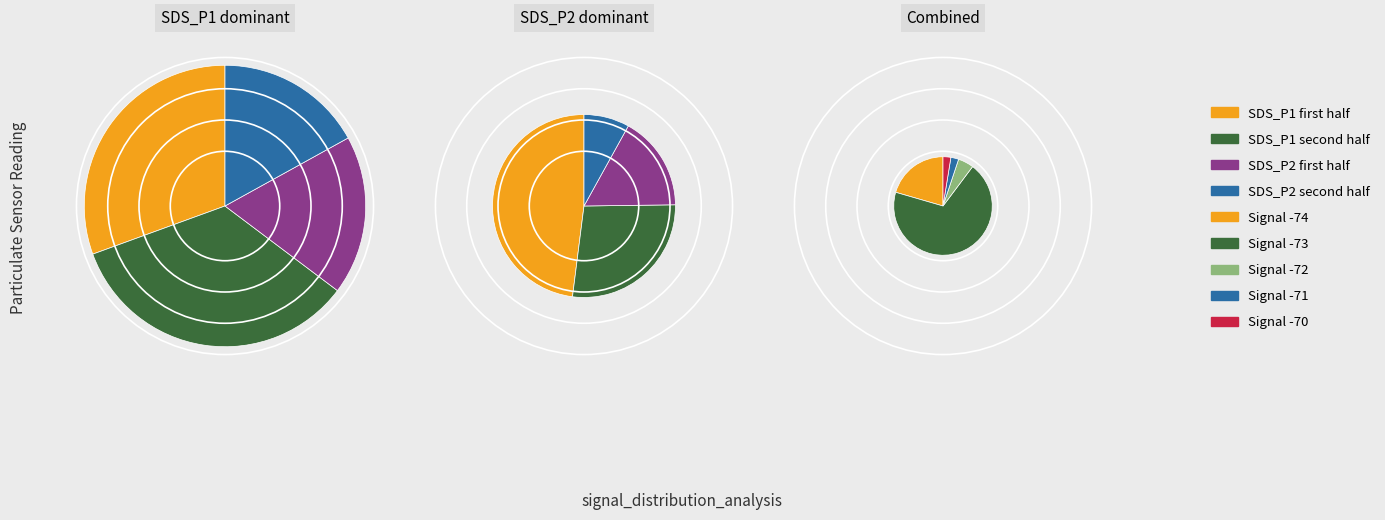

How much of the chart is everything except 19?

97.6%